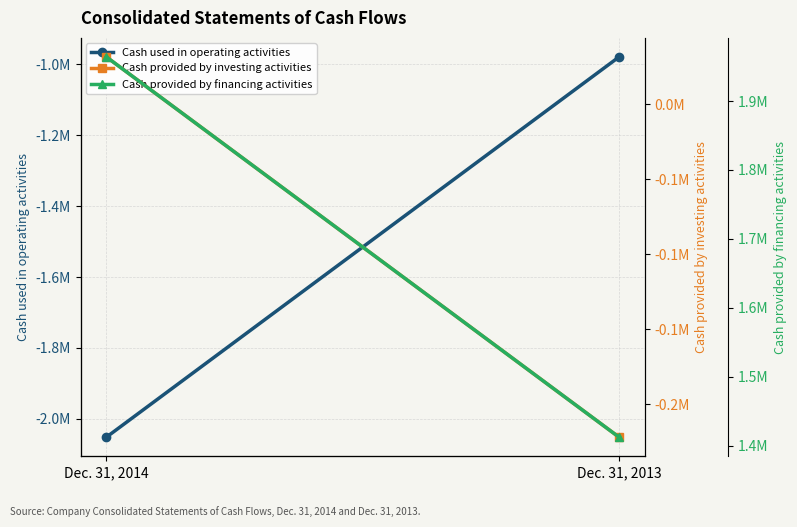

Which series has the largest total across all categories?

Cash provided by financing activities